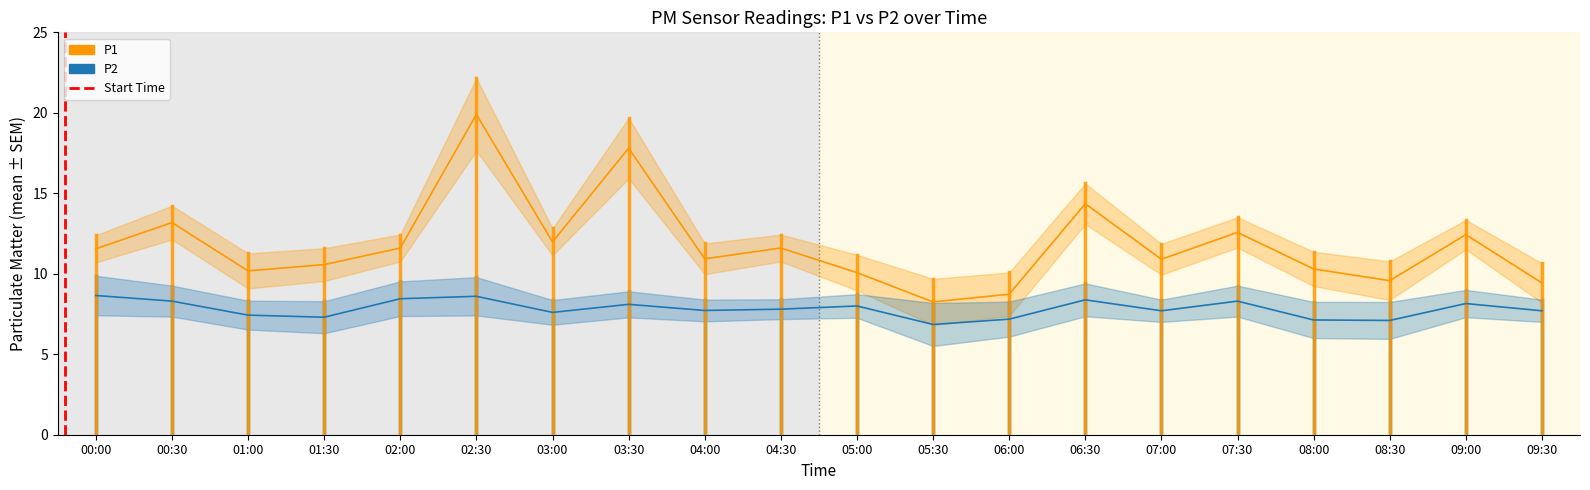

How many lines are shown in the chart?

2